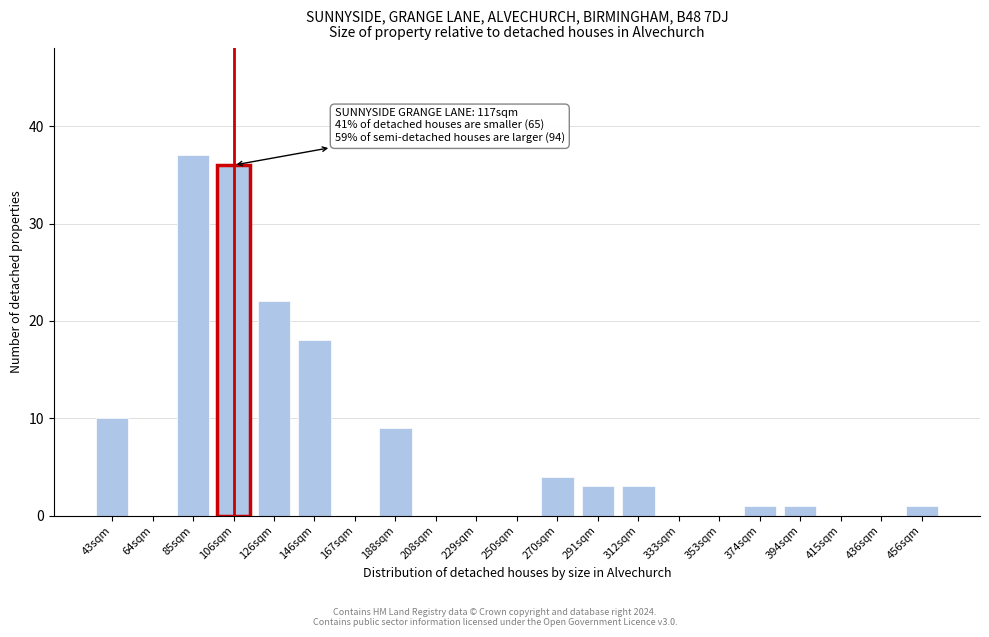

Reading left to right, transcribe all the data shown in this chart.

43sqm=10	64sqm=0	85sqm=37	106sqm=36	126sqm=22	146sqm=18	167sqm=0	188sqm=9	208sqm=0	229sqm=0	250sqm=0	270sqm=4	291sqm=3	312sqm=3	333sqm=0	353sqm=0	374sqm=1	394sqm=1	415sqm=0	436sqm=0	456sqm=1